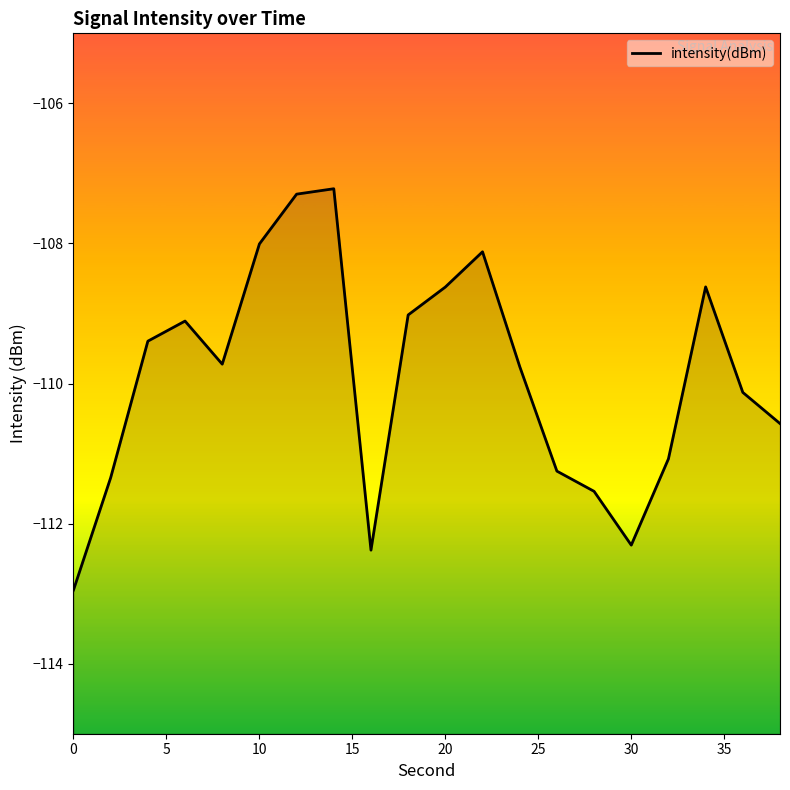

Count the number of values greater than -109.

6